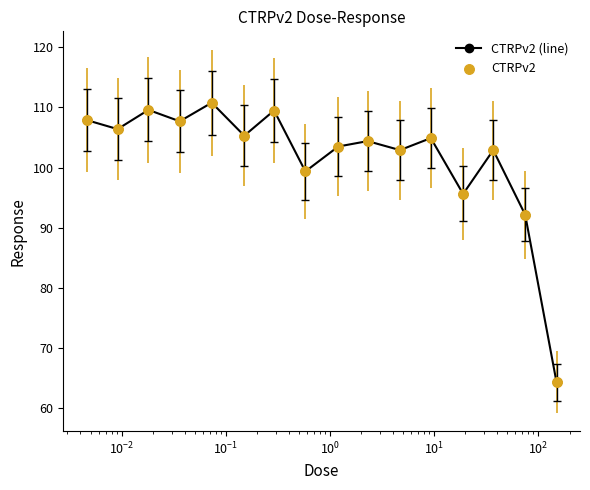

What is the smallest value displayed?

64.2